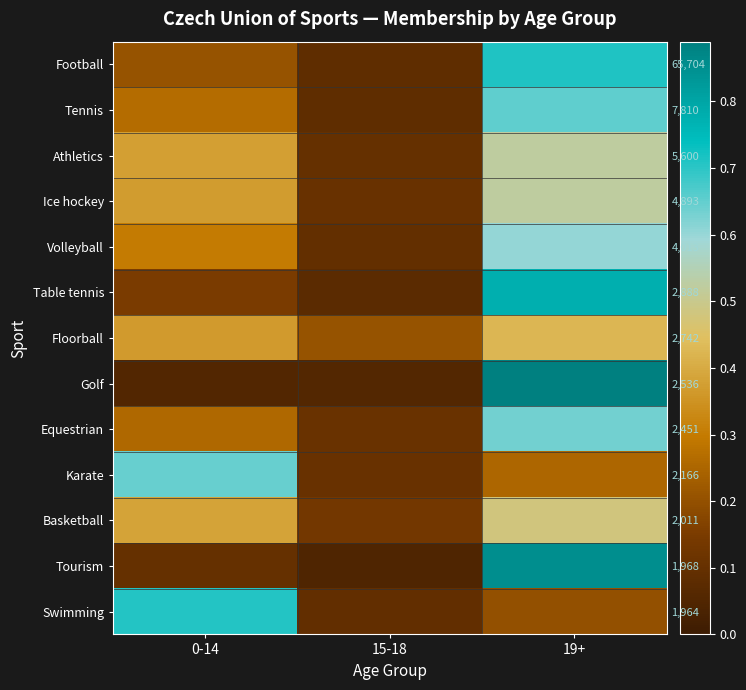

Rank the categories by Ice hockey value from highest to lowest.

19+, 0-14, 15-18